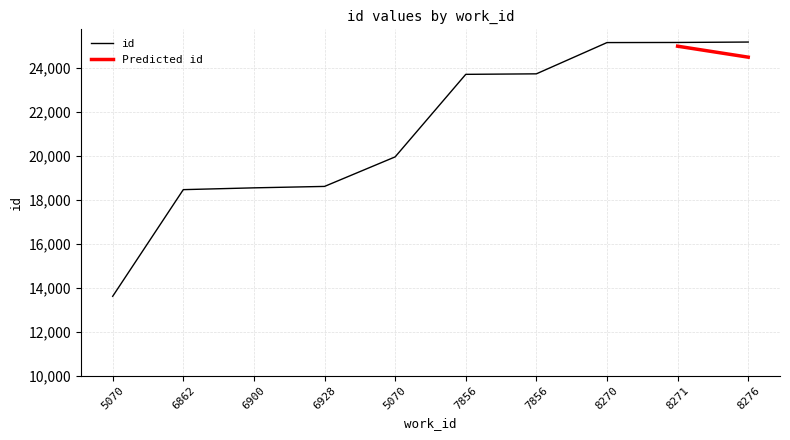

Count the number of values greater than 23718.

4